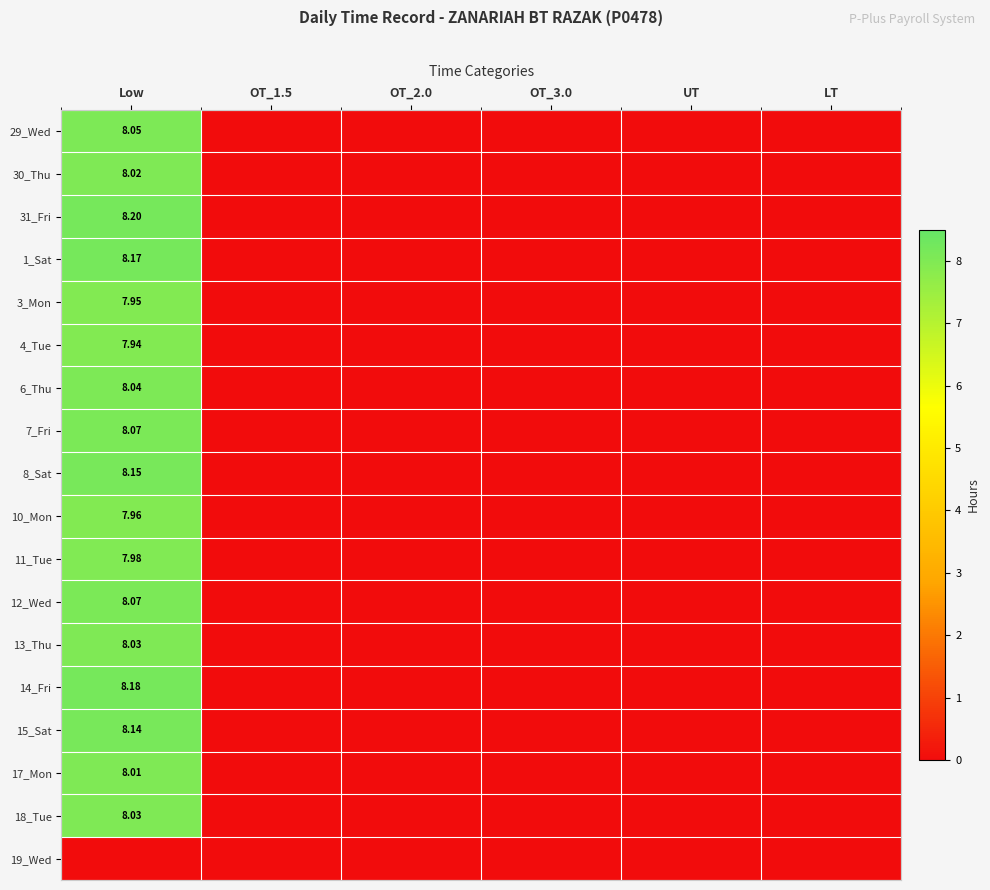

What is the total value across all series at Low?

137.0